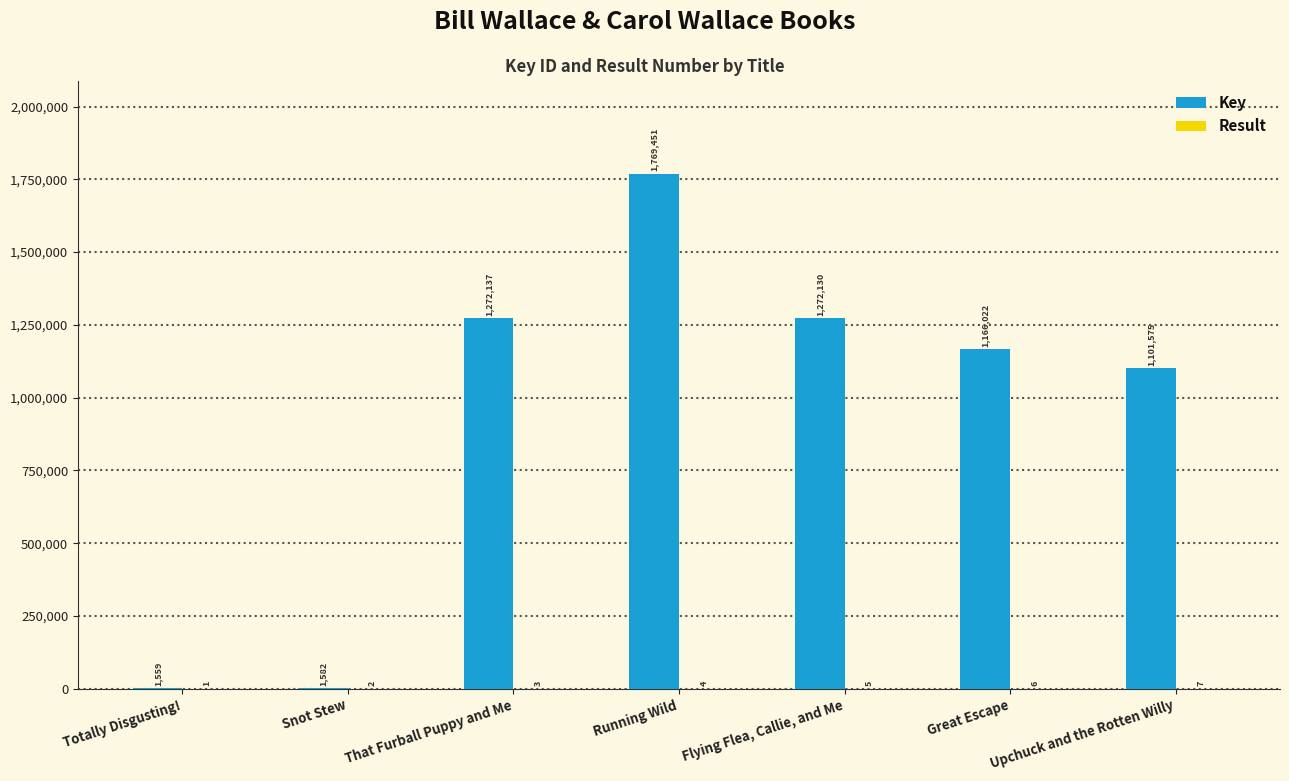

What is the highest value of the Key series?

1769451